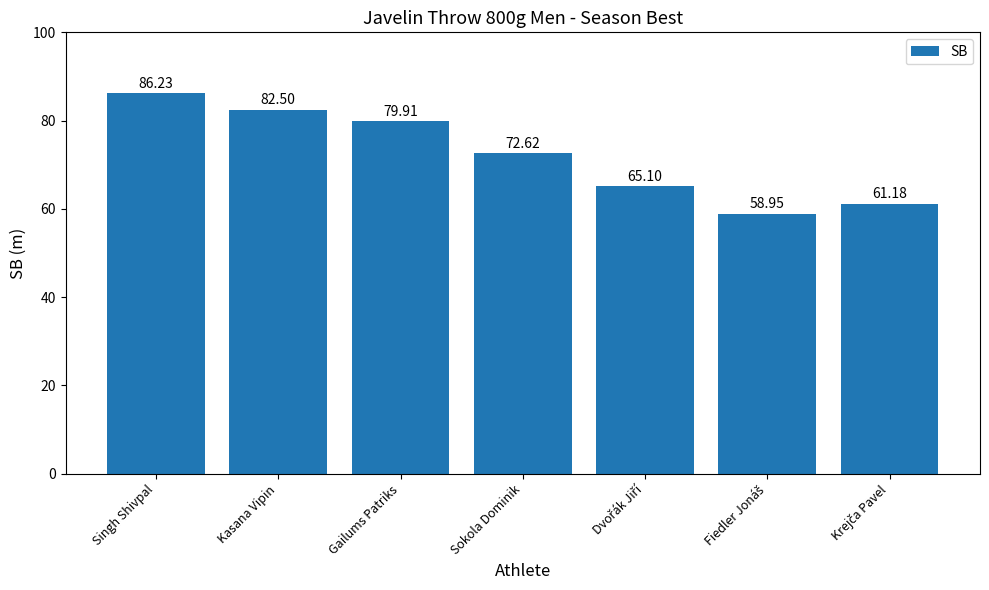

Approximately how many times larger is the value at Kasana Vipin compared to Sokola Dominik?

1.1